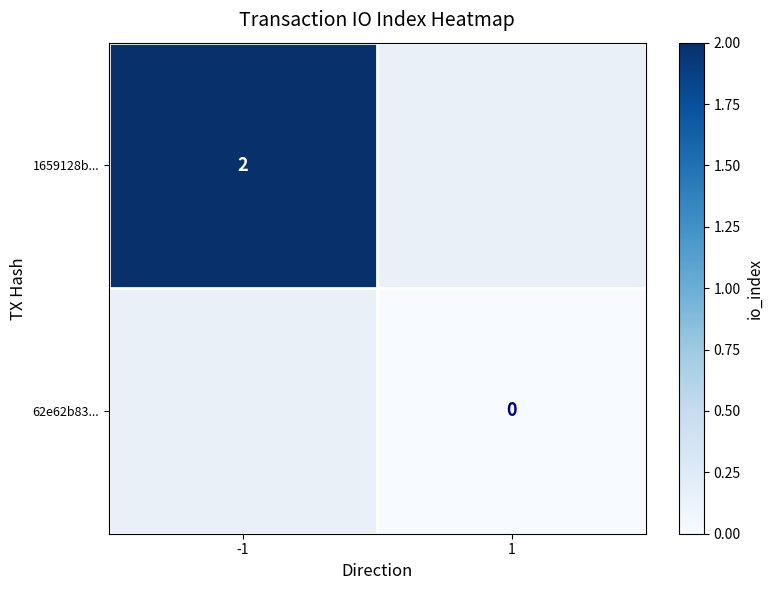

Which label corresponds to the smallest value in the chart?

1